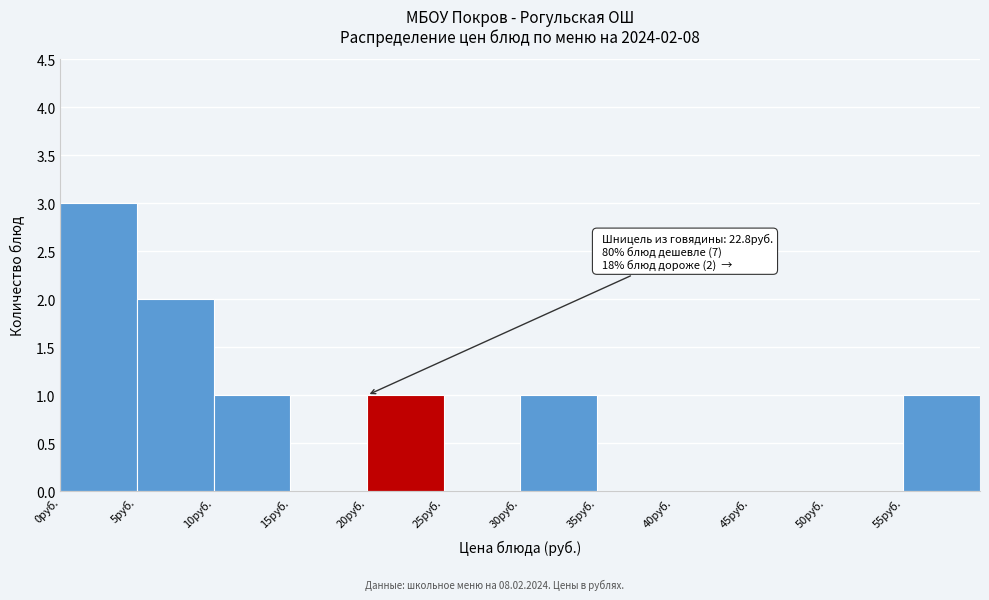

Over which range of the x-axis is the bar tallest?

0 to 5